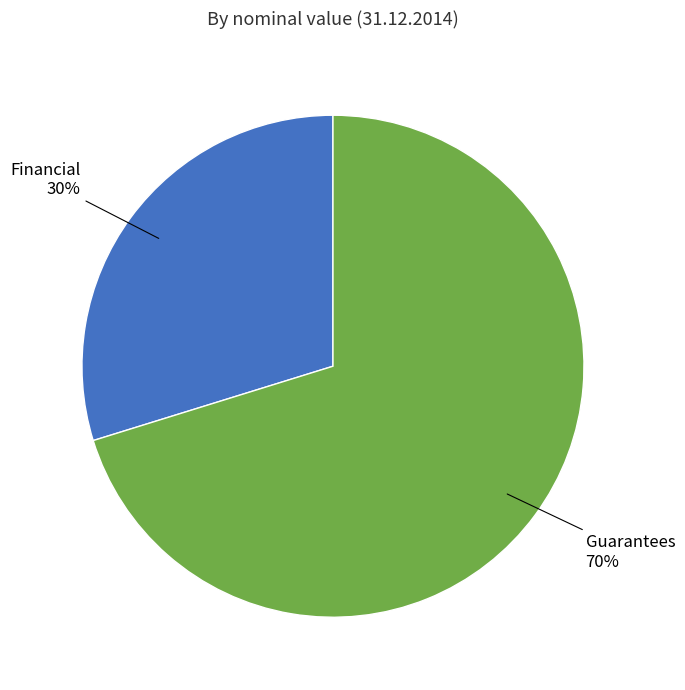

What is the smallest slice in the pie chart?

Financial